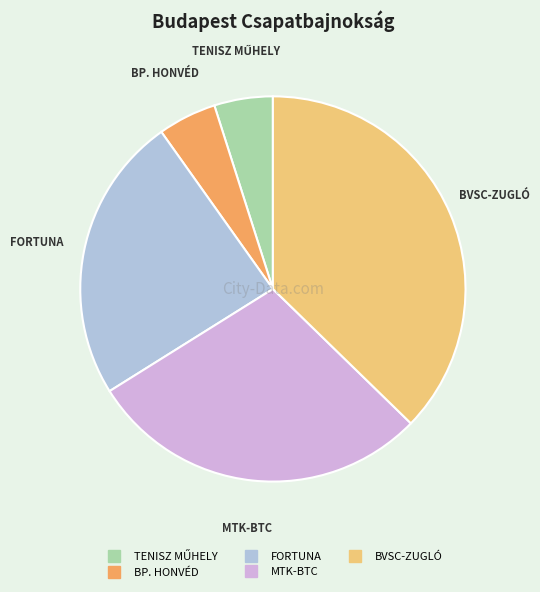

Is BP. HONVÉD the majority of the pie?

No